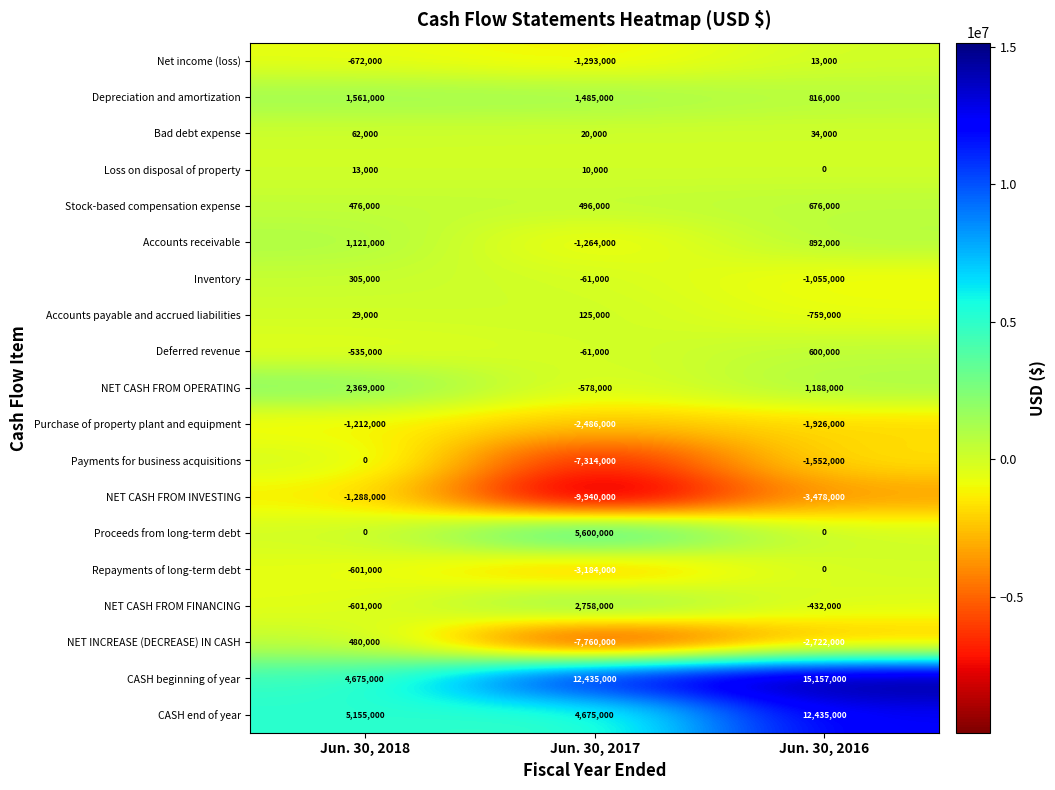

What is the sum of the Accounts payable and accrued liabilities values at Jun. 30, 2016 and Jun. 30, 2017?

-634000